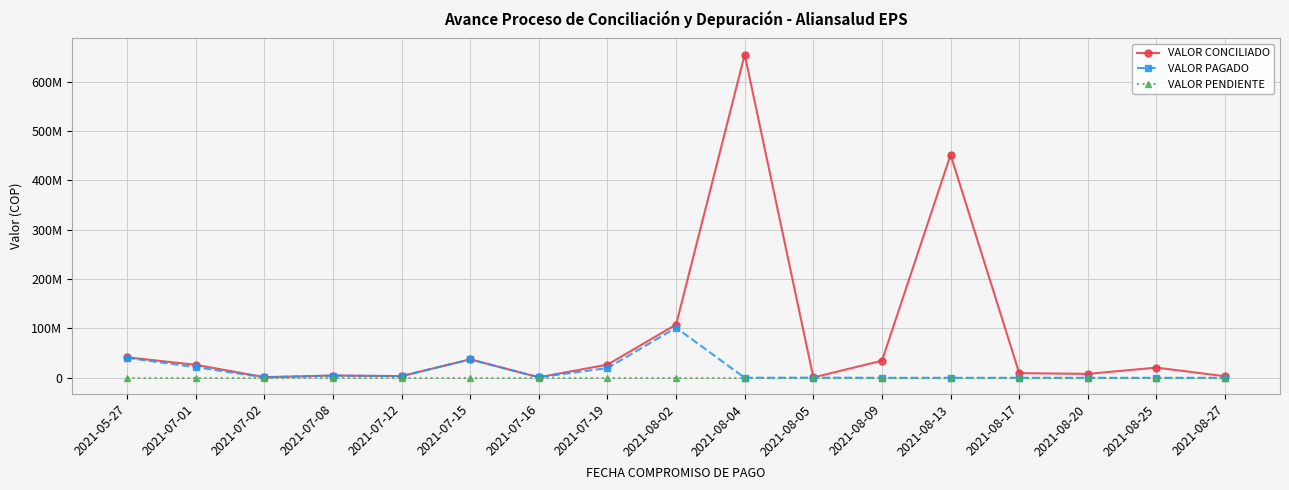

Which series has the largest total across all categories?

VALOR CONCILIADO